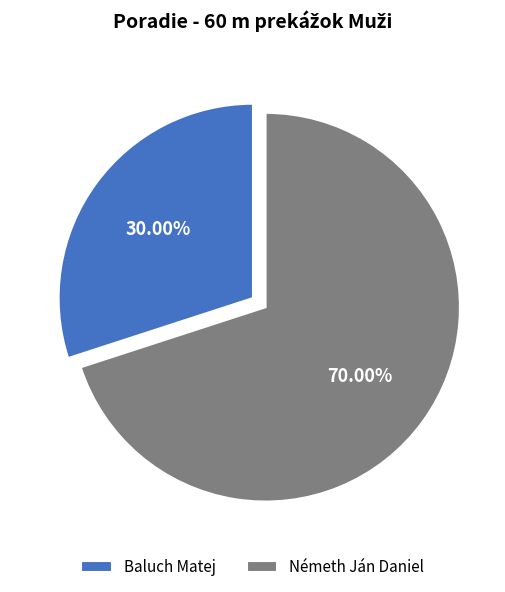

Combined, do Baluch Matej and Németh Ján Daniel account for over 50%?

Yes